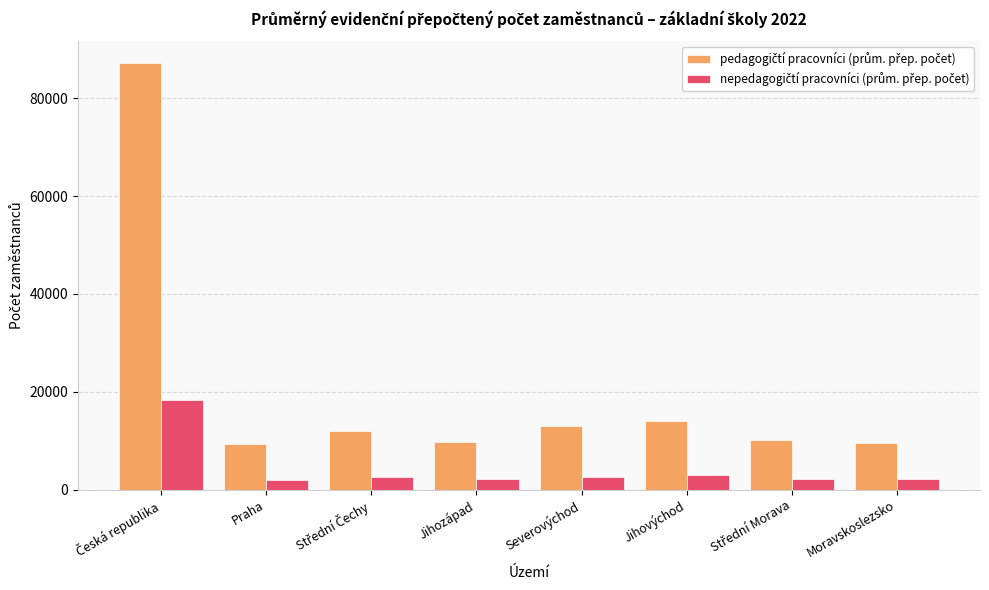

What is the total value across all series at Moravskoslezsko?

11716.4